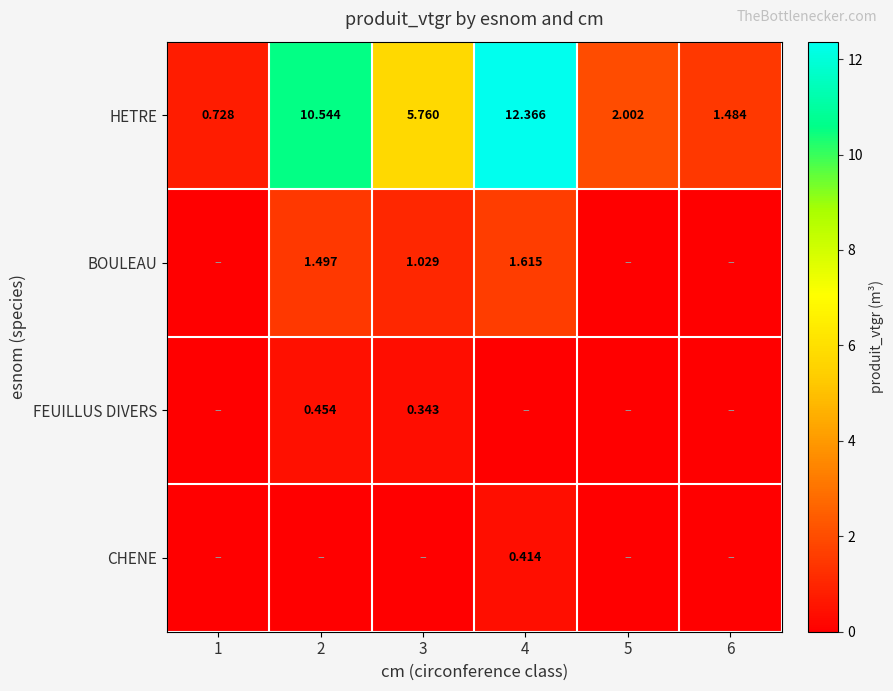

The CHENE series shows 0.3 at 2. True or false?

False